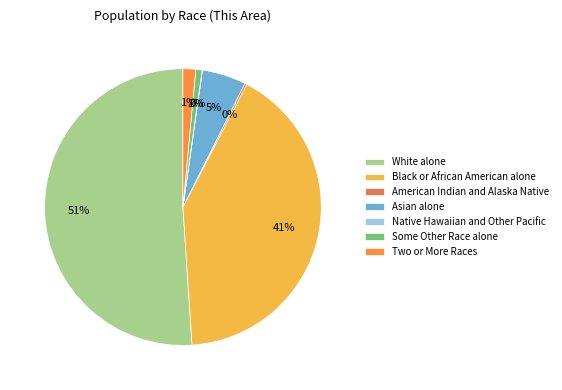

Which category accounts for the majority?

White alone